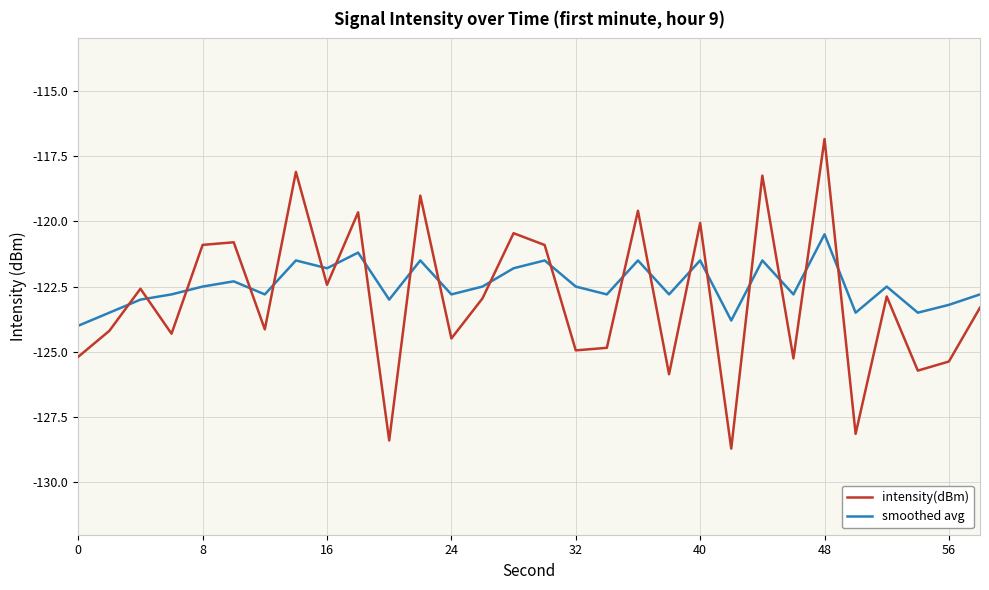

Which series has the widest spread of values?

intensity(dBm)